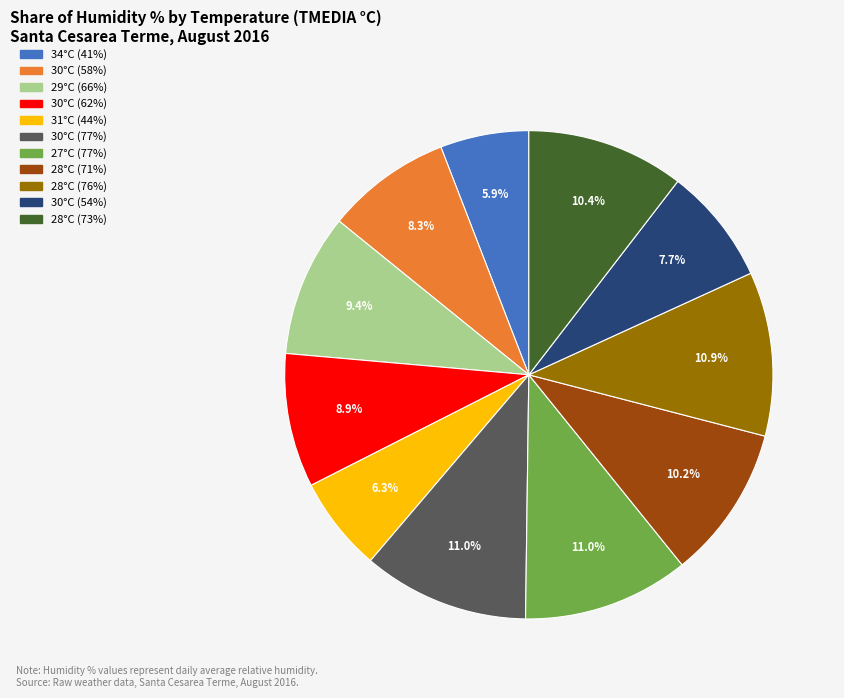

Does any single category account for the majority?

No